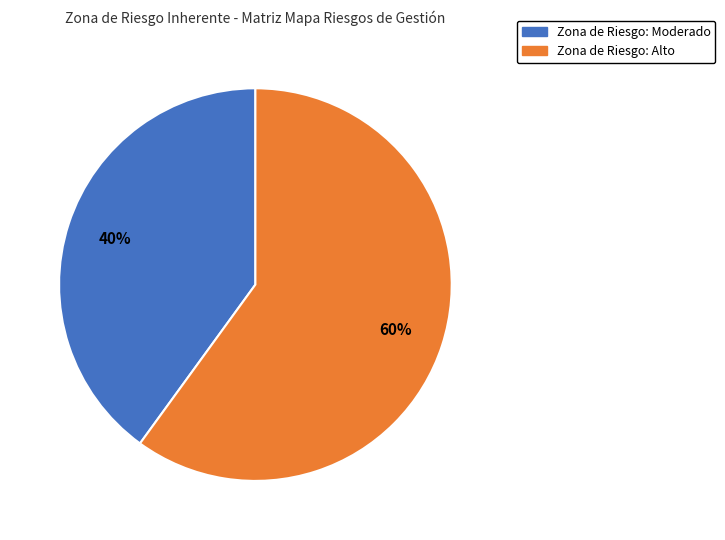

Does any single category account for the majority?

Yes